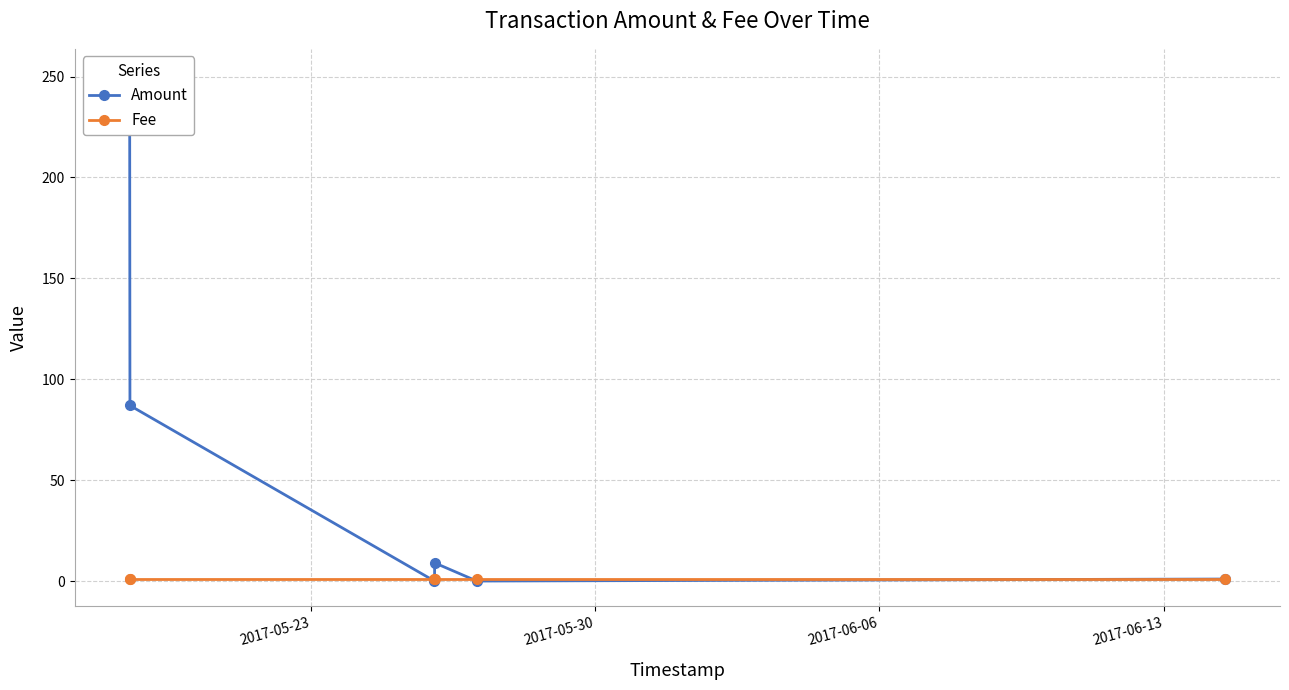

The value of Amount at 5 is 0.2. True or false?

False